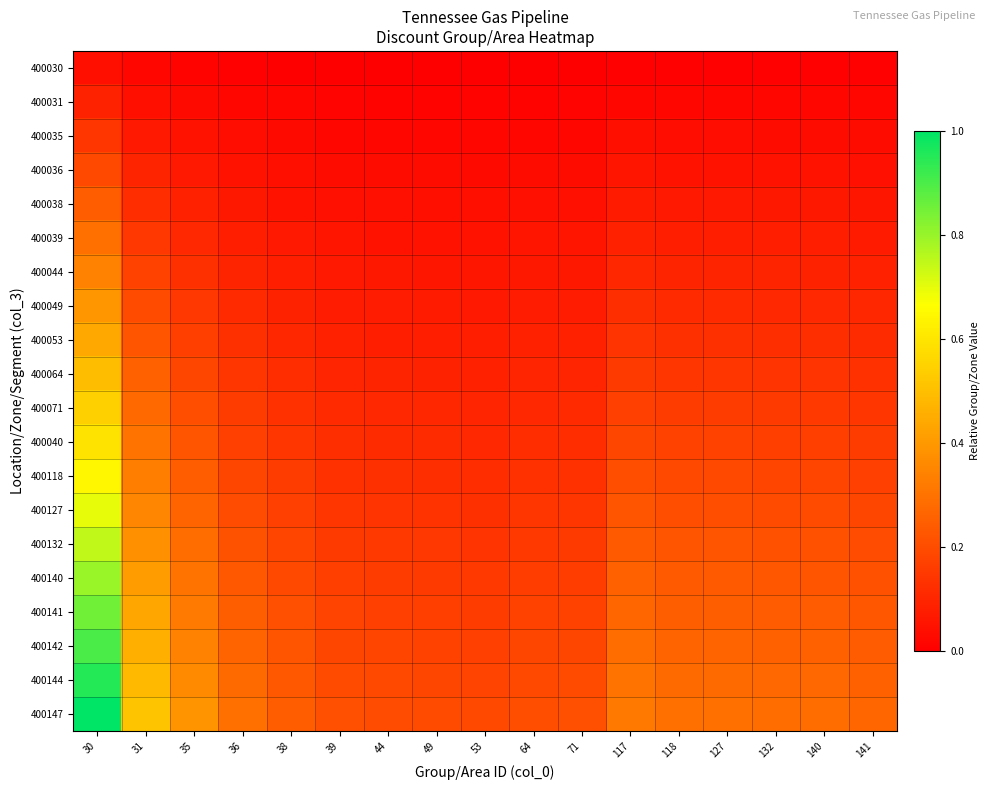

Which series has the largest total across all categories?

400147